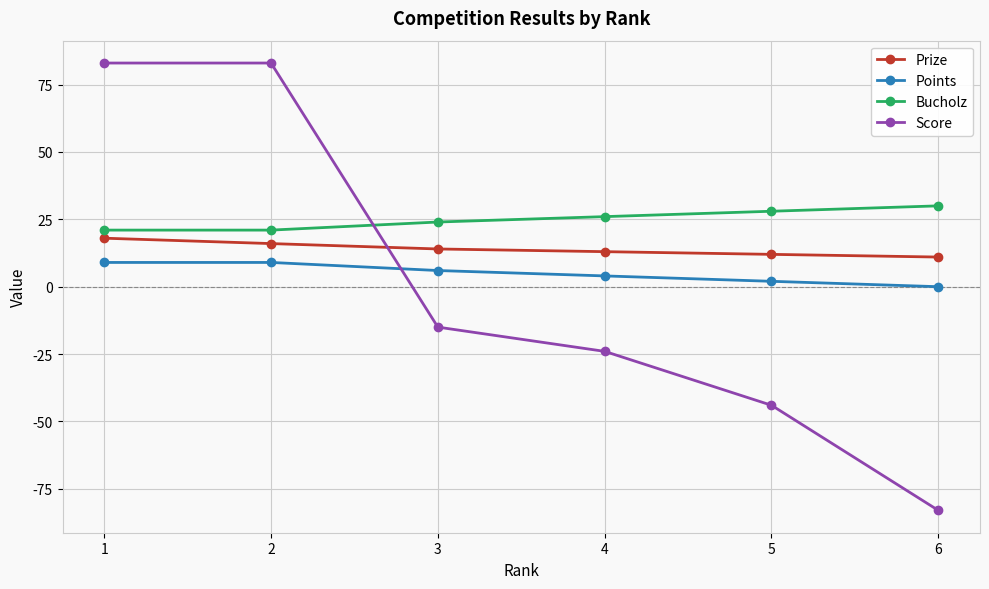

What is the spread (max minus min) of values at 6?

113